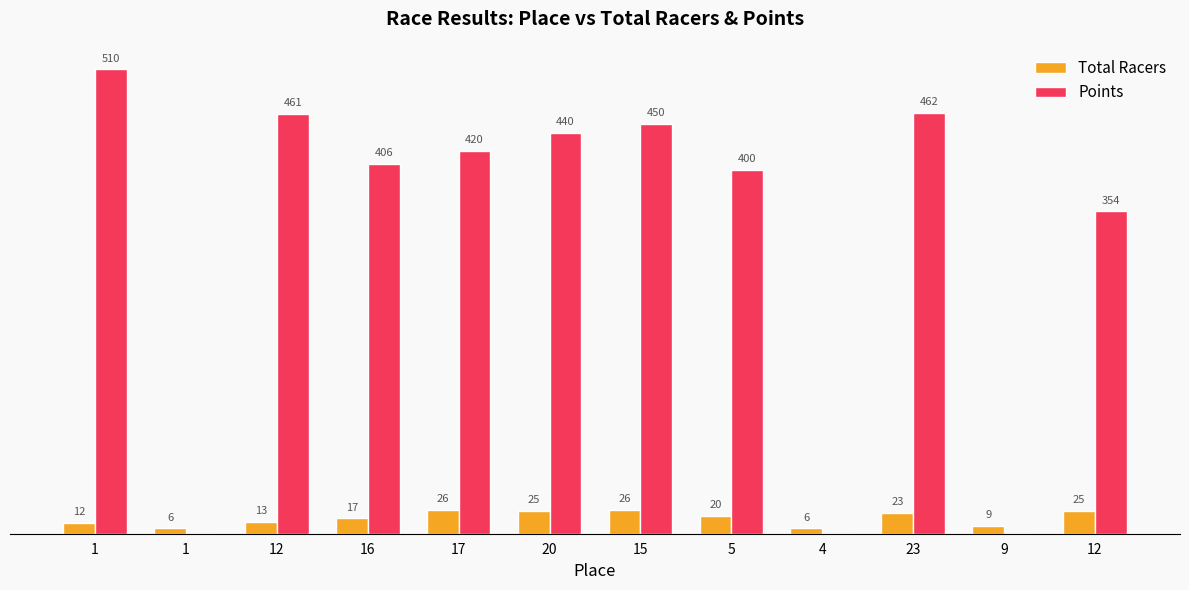

What is the difference between the highest and lowest values at 17?

394.1